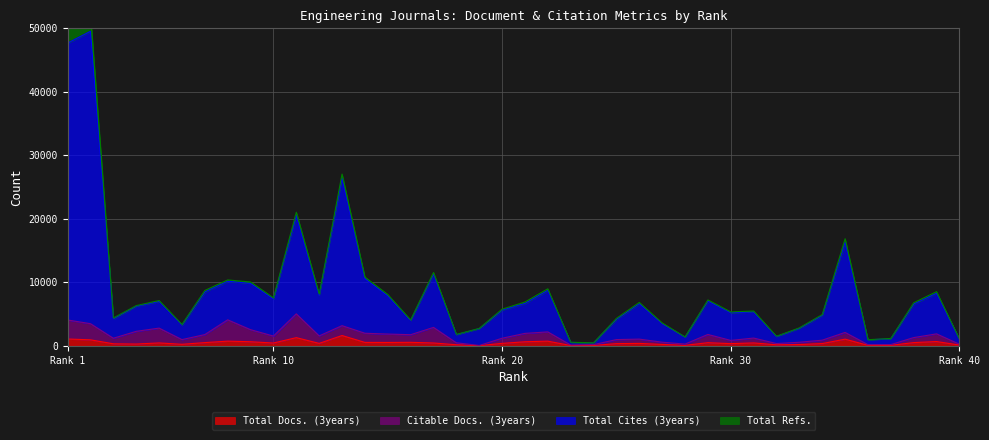

What is the difference between the Total Docs. (3years) values at 25 and 40?

225